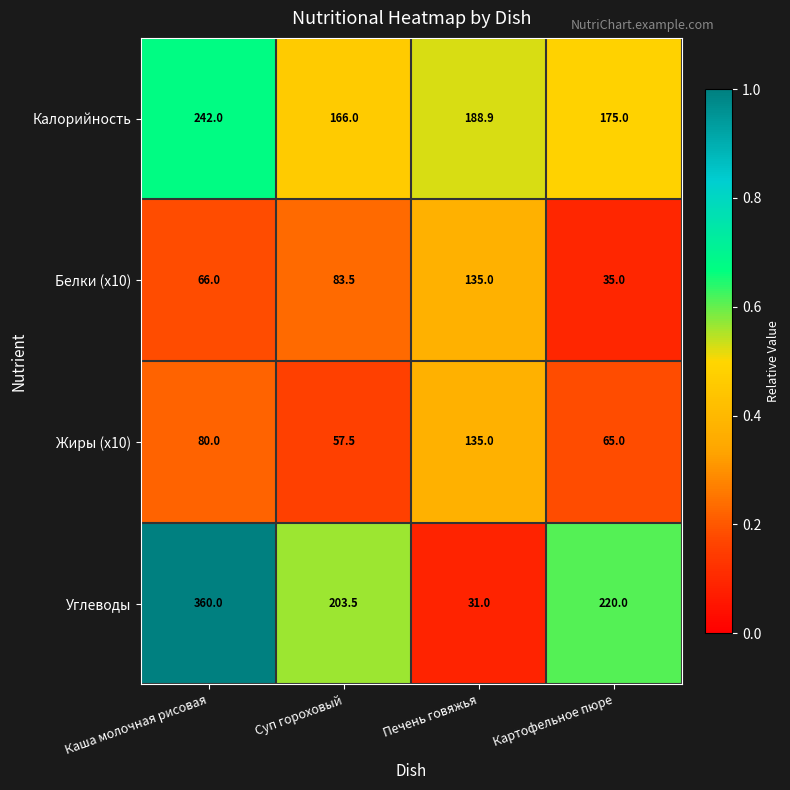

Reading left to right, extract all data points from this chart.

Калорийность: Каша молочная рисовая=242.0	Суп гороховый=166.0	Печень говяжья=188.9	Картофельное пюре=175.0
Белки (x10): Каша молочная рисовая=66.0	Суп гороховый=83.5	Печень говяжья=135.0	Картофельное пюре=35.0
Жиры (x10): Каша молочная рисовая=80.0	Суп гороховый=57.5	Печень говяжья=135.0	Картофельное пюре=65.0
Углеводы: Каша молочная рисовая=360.0	Суп гороховый=203.5	Печень говяжья=31.0	Картофельное пюре=220.0